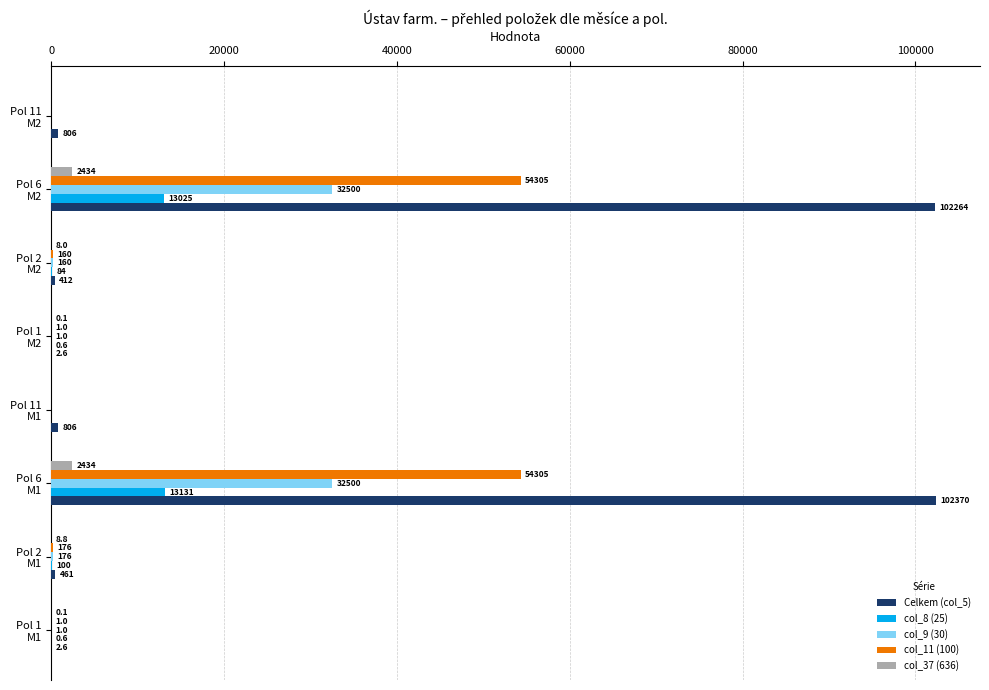

What is the greatest value displayed?

102370.0